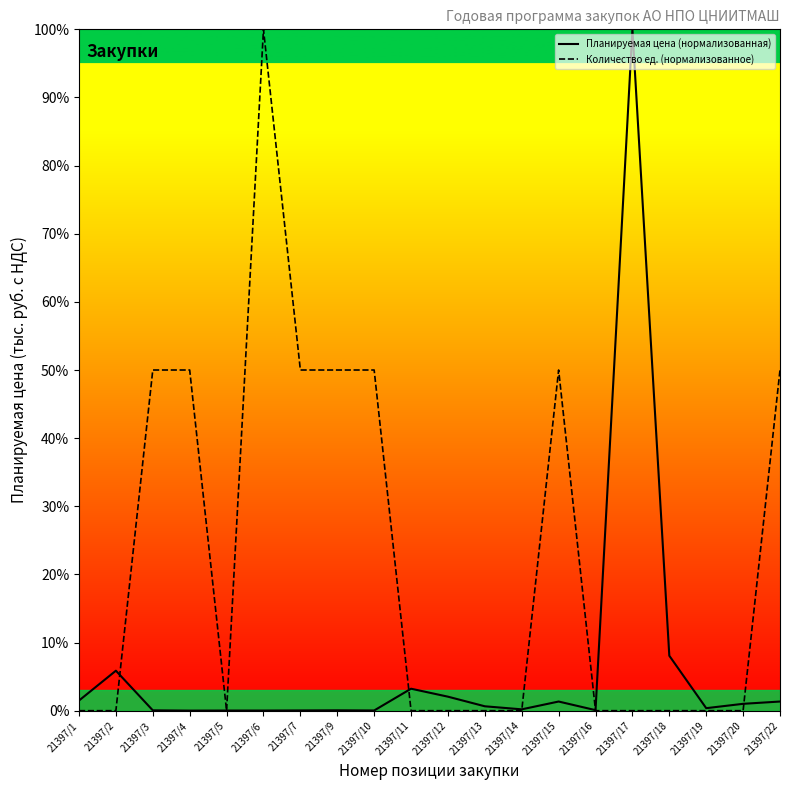

At which label does Количество ед. (нормализованное) reach its peak?

21397/6